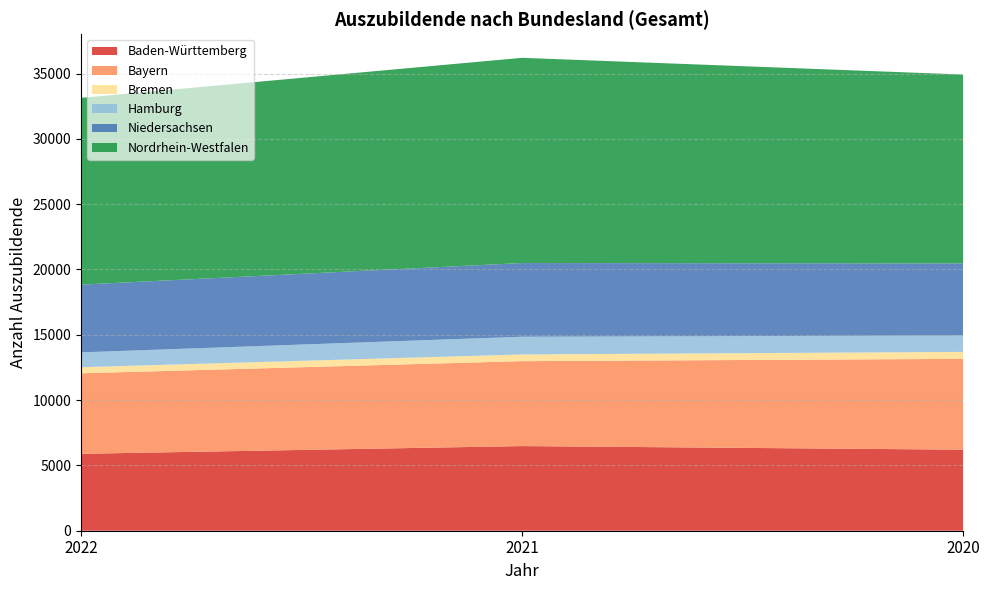

Reading left to right, list all the values displayed in this chart.

Baden-Württemberg: 5889	6480	6204
Bayern: 6162	6501	6954
Bremen: 465	513	531
Hamburg: 1137	1356	1257
Niedersachsen: 5187	5643	5520
Nordrhein-Westfalen: 14298	15711	14457